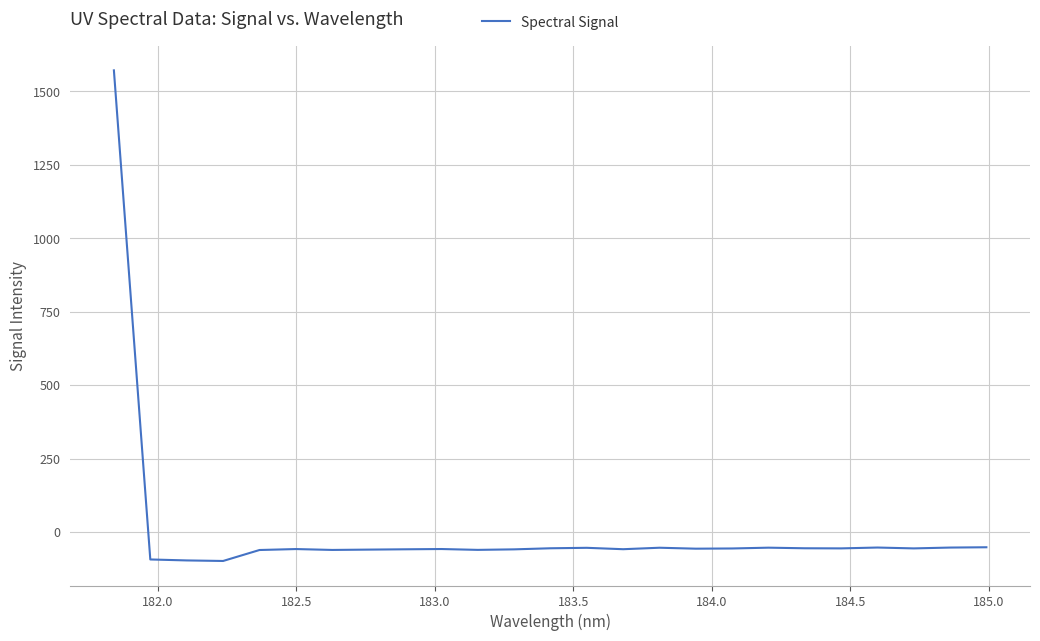

What is the difference between the maximum and minimum values?

1669.7